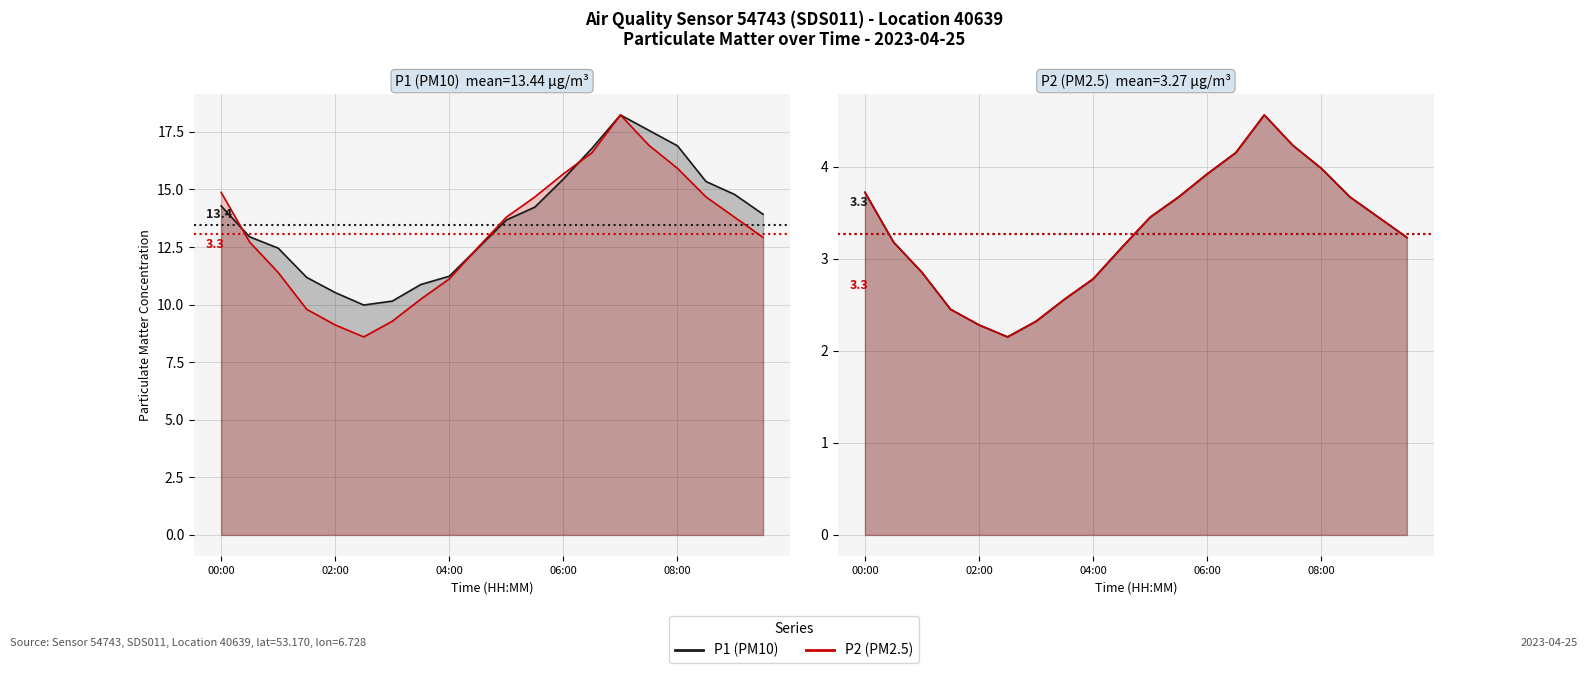

The value of P1 at 9 is 12.4. True or false?

True